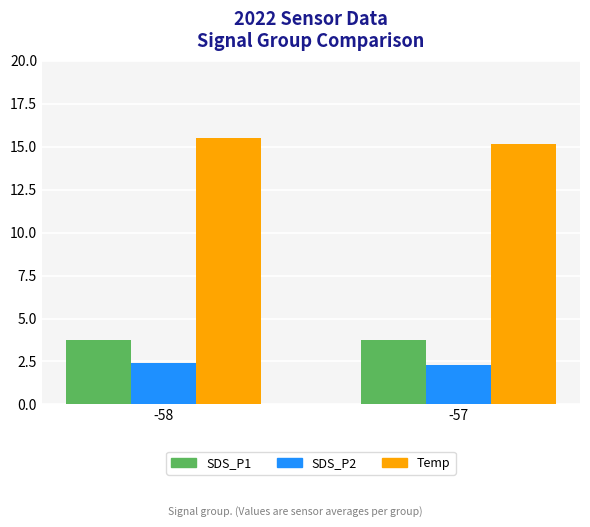

Is it true that Temp equals 8.6 at -58?

False